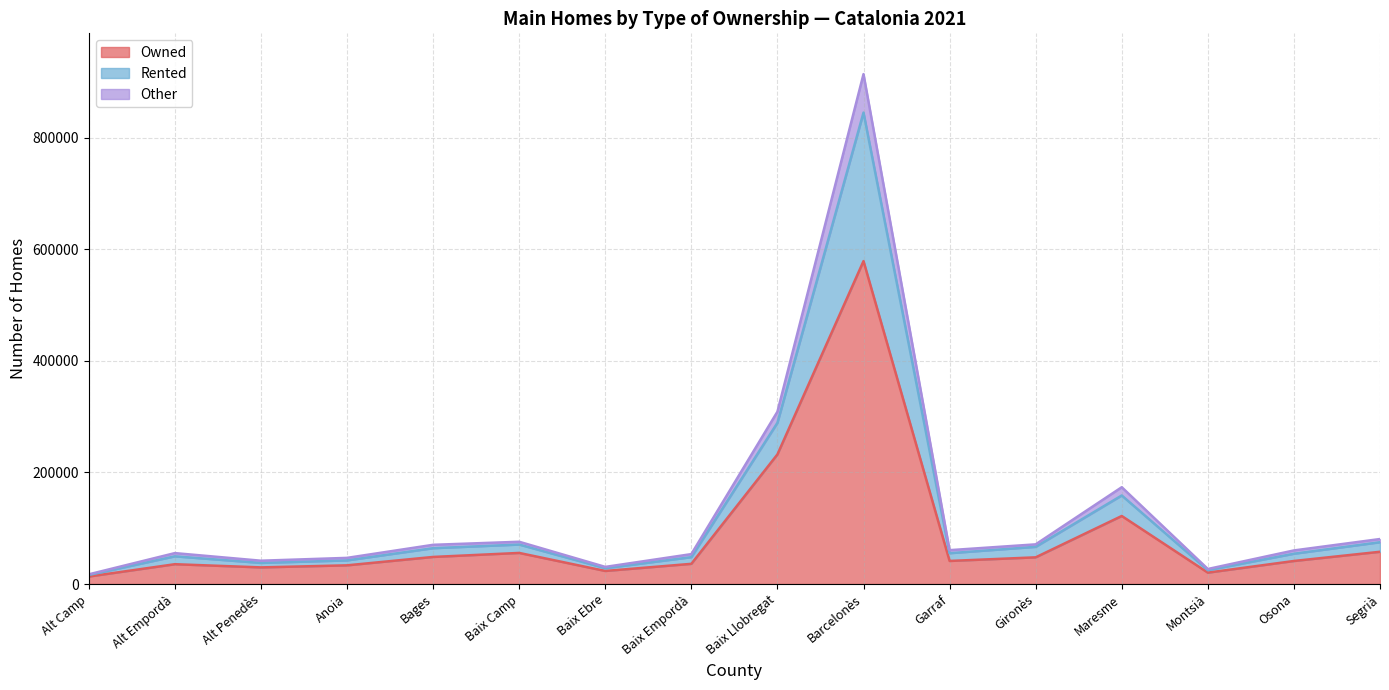

How many data points in Owned are above 41358?

7